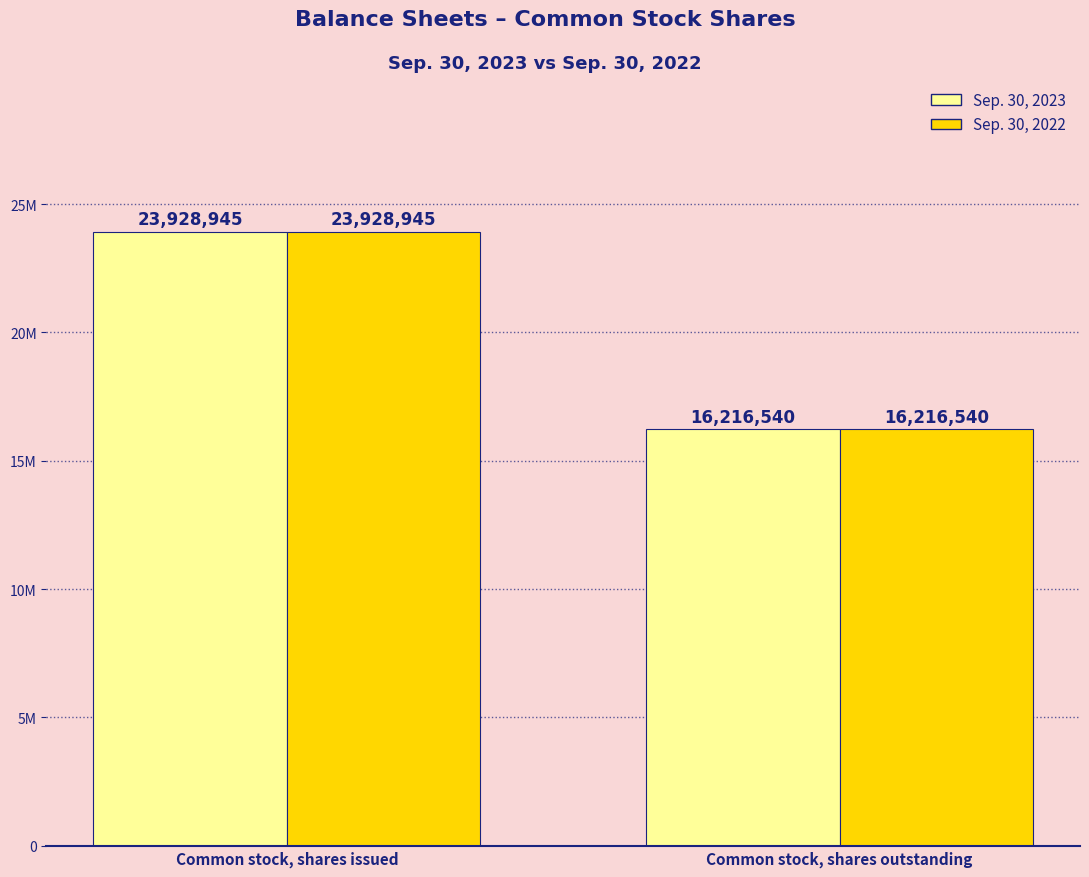

At which label is Sep. 30, 2023 closest to 20072742?

Common stock, shares outstanding